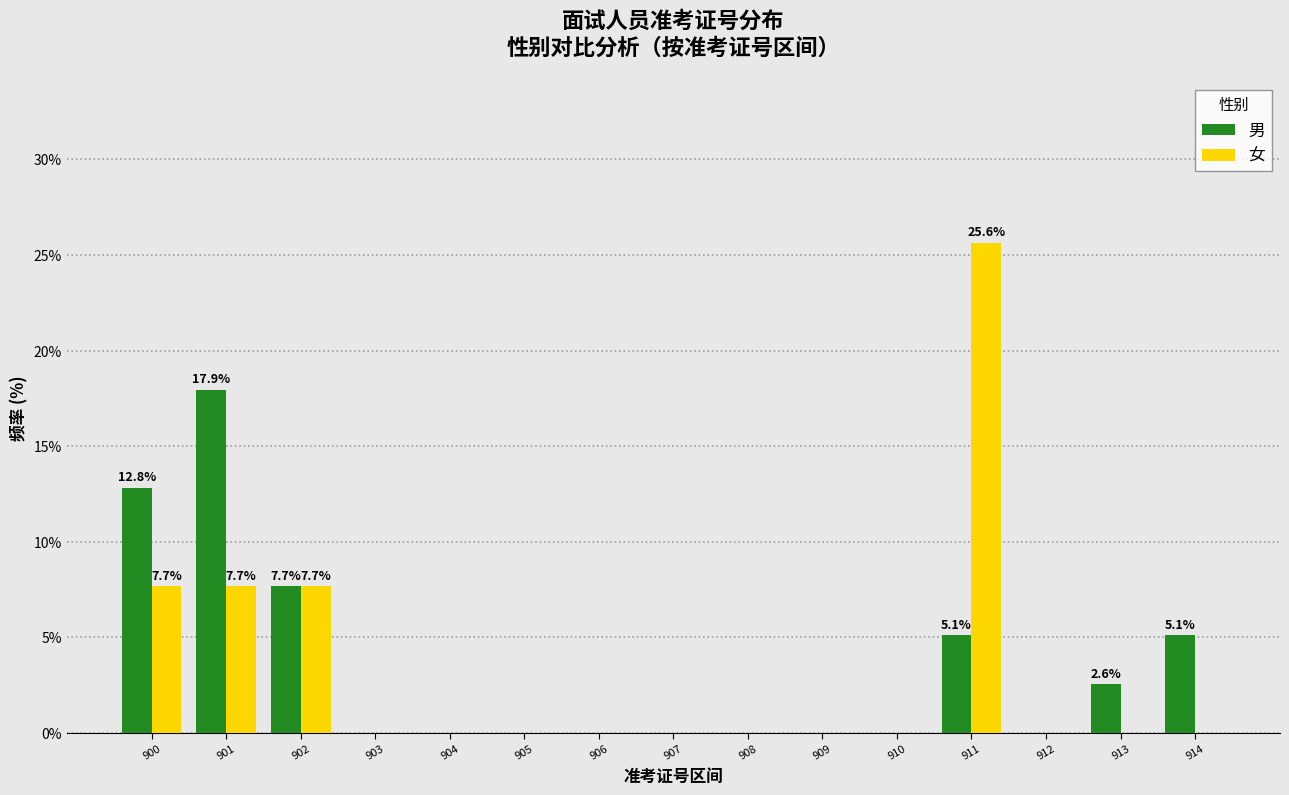

Reading left to right, what are all the values shown in this chart?

男: 900=12.8	901=17.9	902=7.7	903=0.0	904=0.0	905=0.0	906=0.0	907=0.0	908=0.0	909=0.0	910=0.0	911=5.1	912=0.0	913=2.6	914=5.1
女: 900=7.7	901=7.7	902=7.7	903=0.0	904=0.0	905=0.0	906=0.0	907=0.0	908=0.0	909=0.0	910=0.0	911=25.6	912=0.0	913=0.0	914=0.0